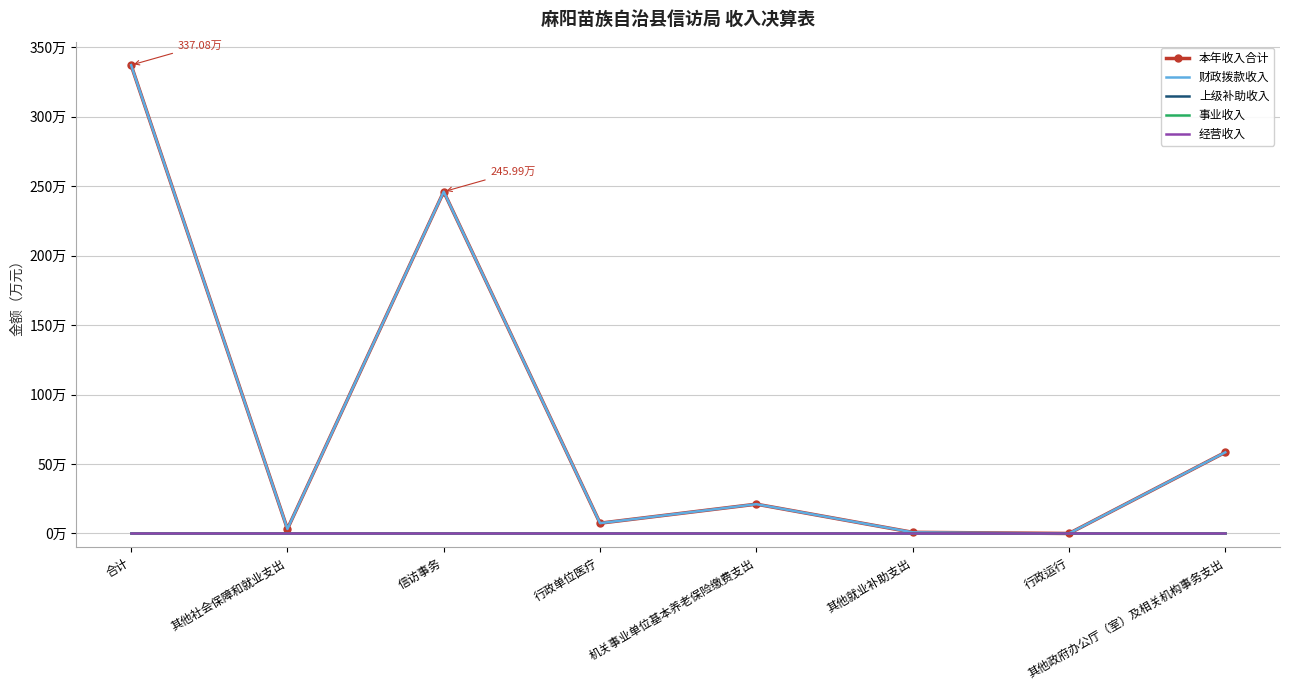

What is the label of the 8th point from the right?

合计